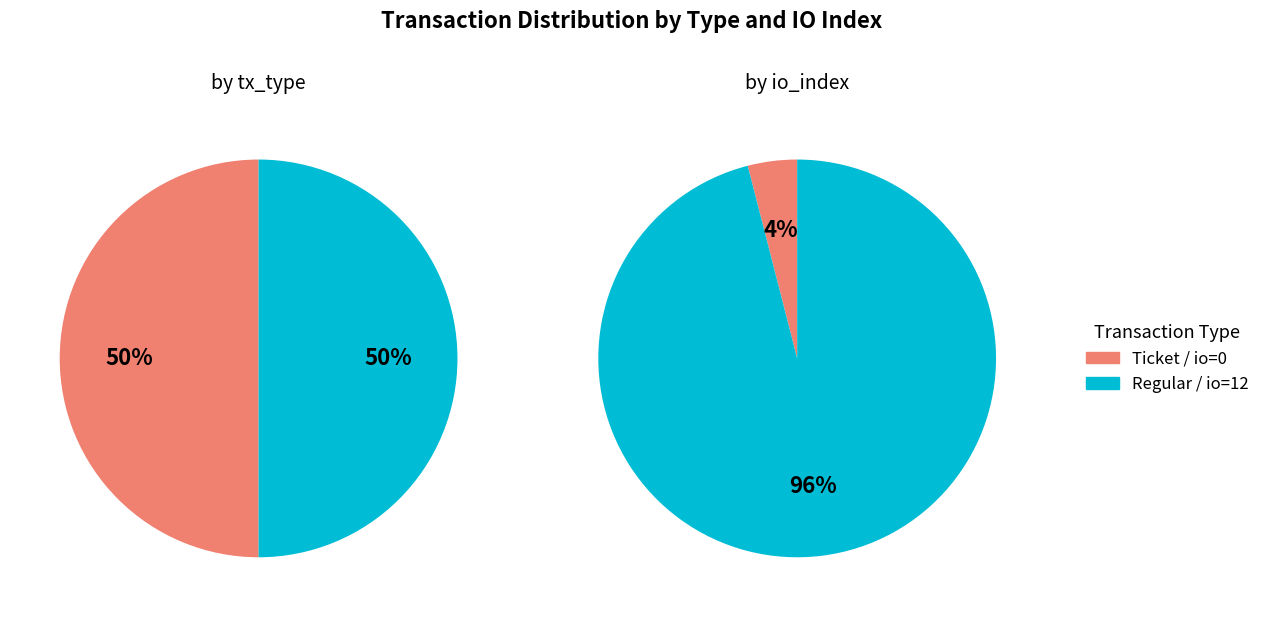

Which series has the largest range (max minus min)?

Ticket